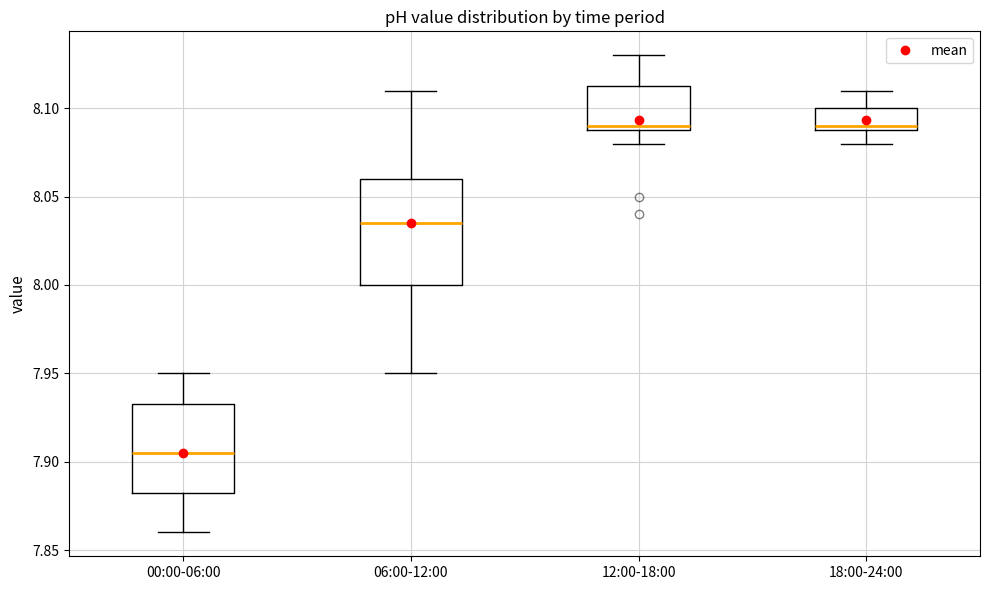

Which box is the tallest, from its lower edge to its upper edge?

06:00-12:00